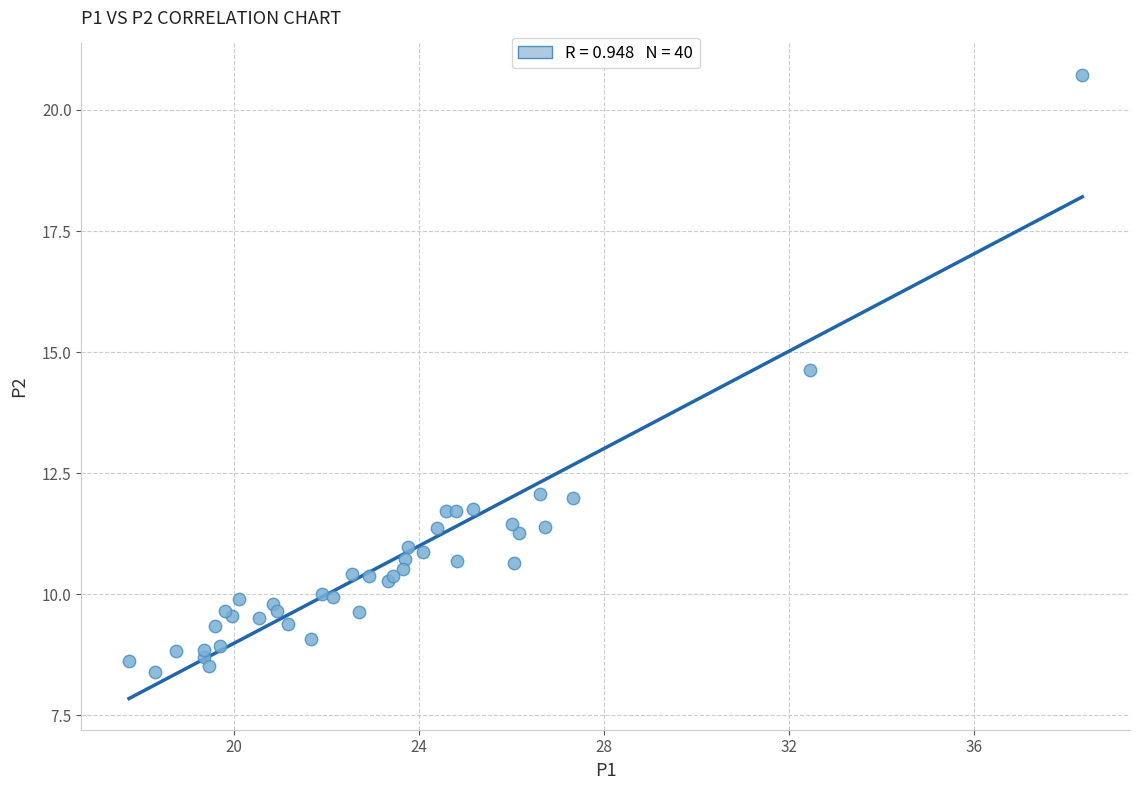

What Y value in the scatter plot is closest to 14?

14.6